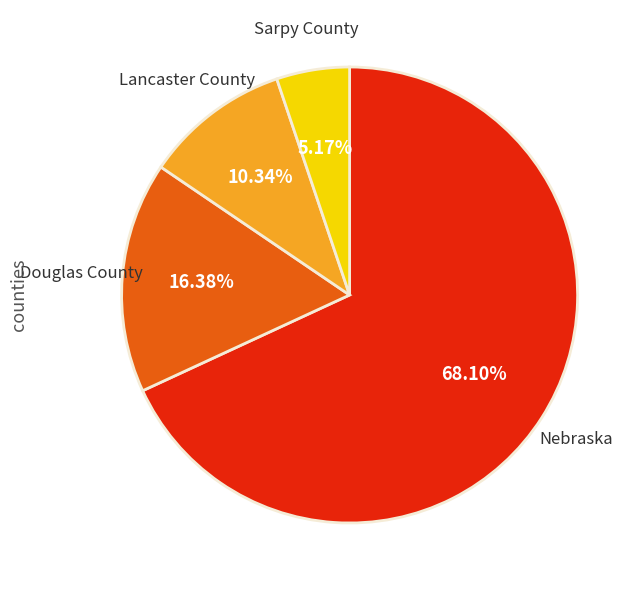

To the nearest percent, what is the average slice percentage?

25%